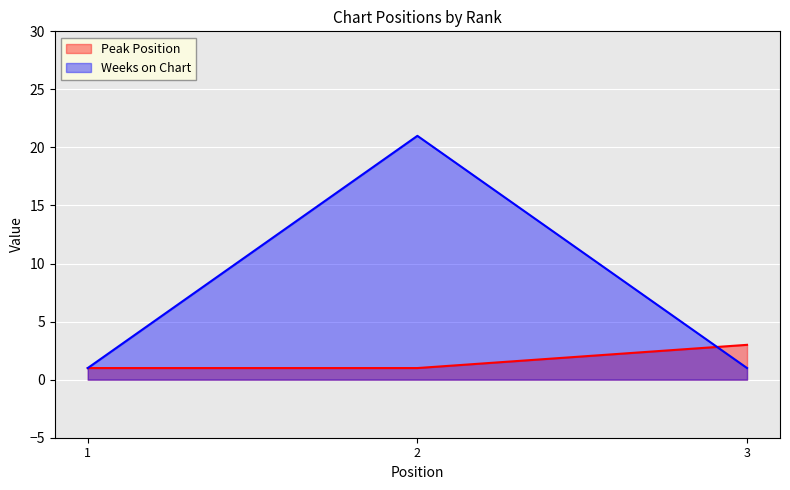

How many lines are shown in the chart?

2